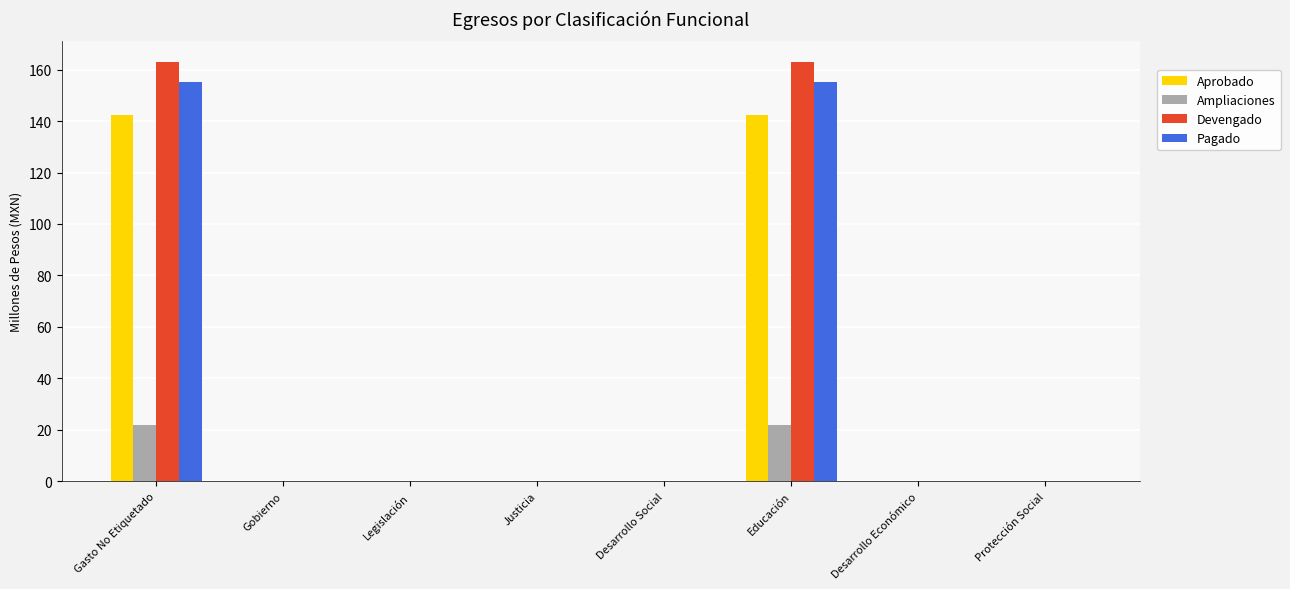

What is the sum of all Devengado values?

325.7